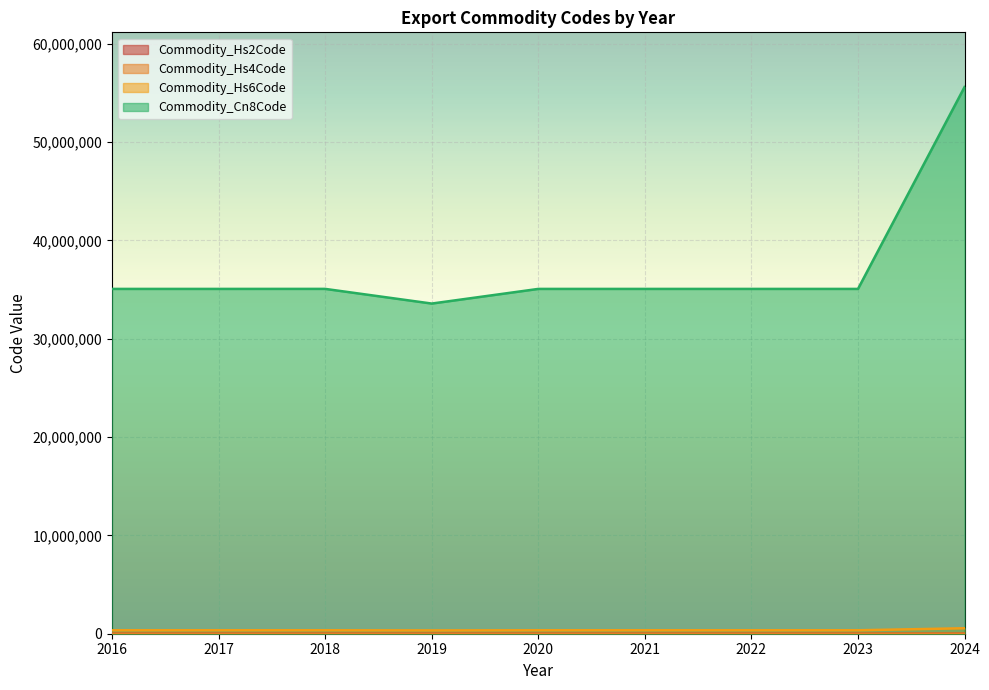

Which series has the largest range (max minus min)?

Commodity_Cn8Code